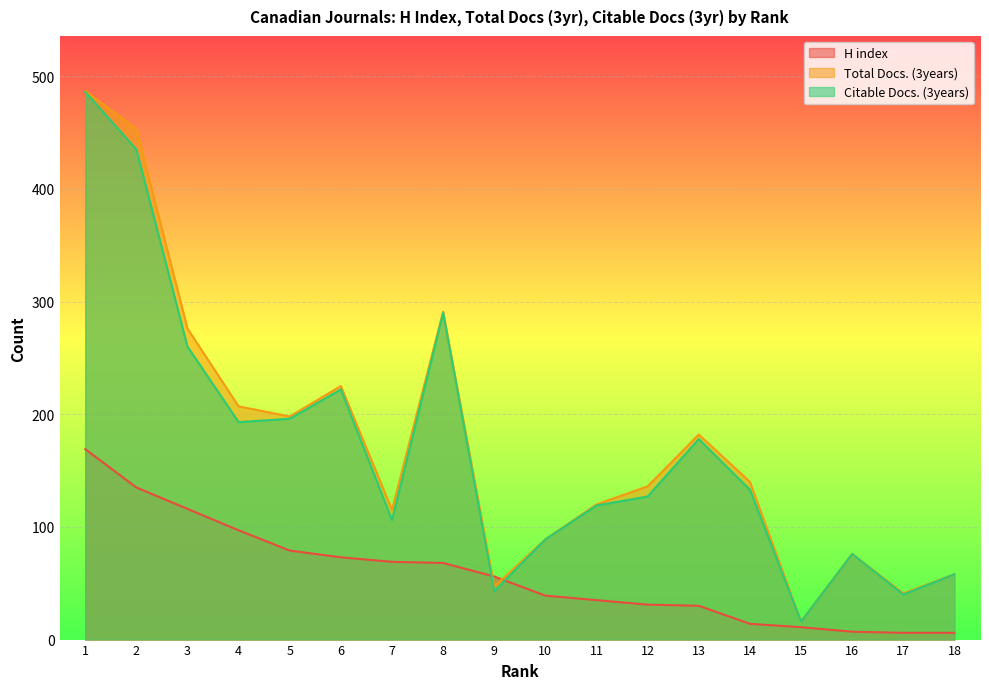

Is it true that Total Docs. (3years) equals 150 at 10?

False